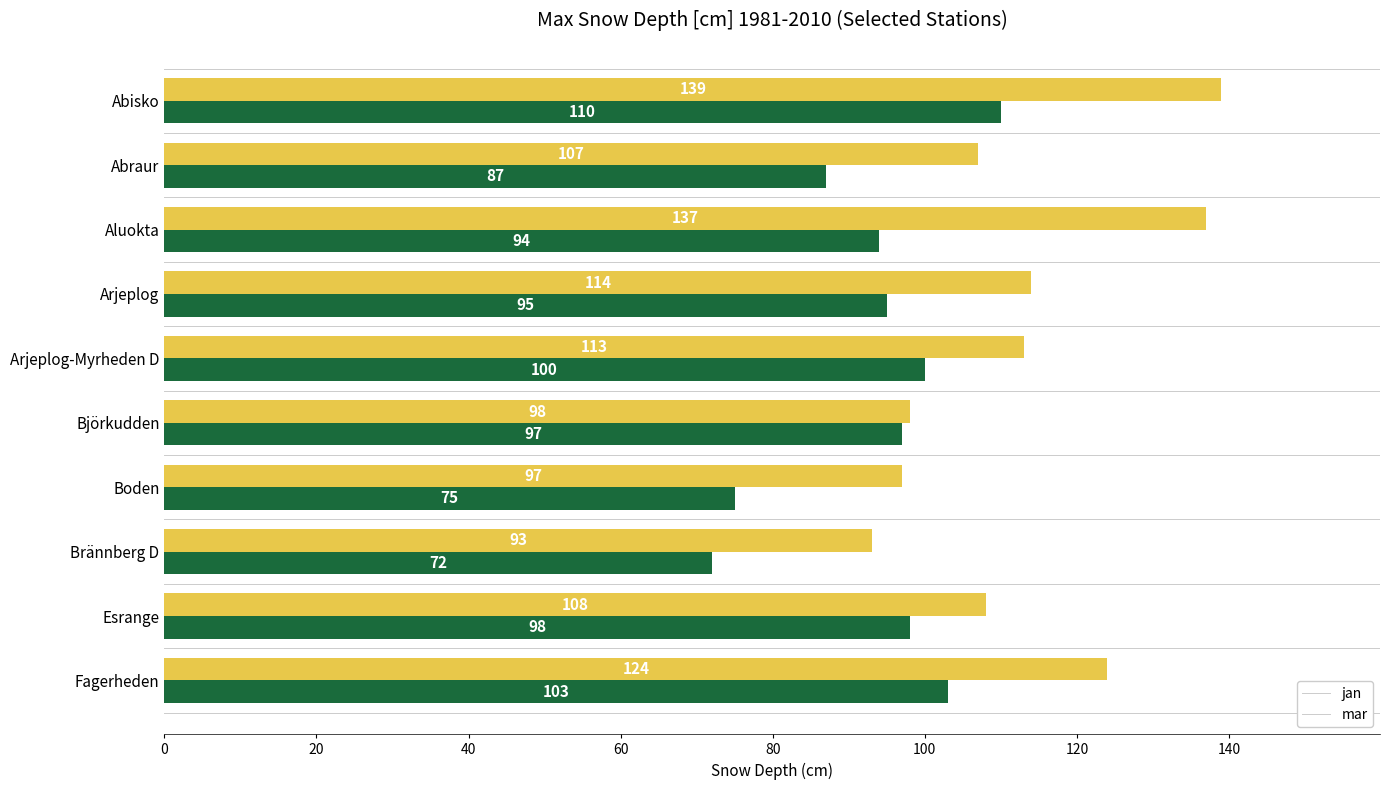

List the labels in order of mar value, largest first.

Abisko, Aluokta, Fagerheden, Arjeplog, Arjeplog-Myrheden D, Esrange, Abraur, Björkudden, Boden, Brännberg D